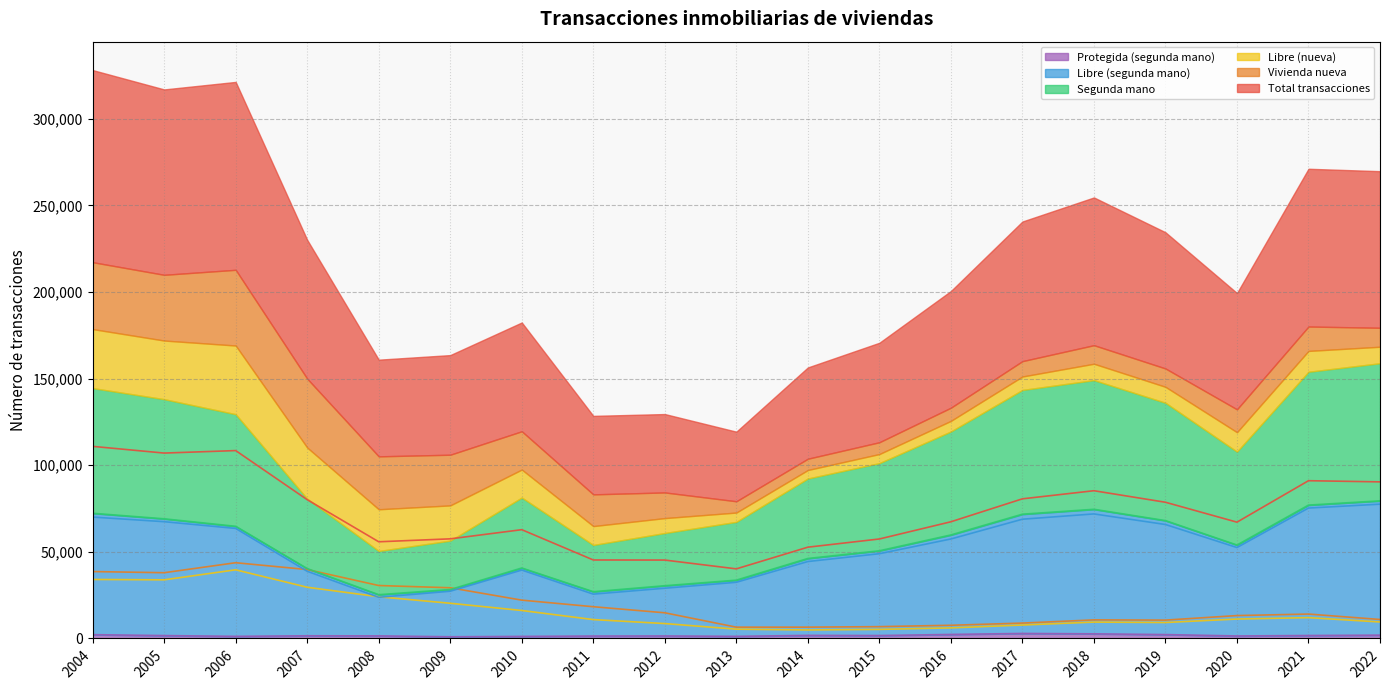

Is the value of Libre (segunda mano) at 2017 greater than the value of Protegida (segunda mano) at 2007?

Yes